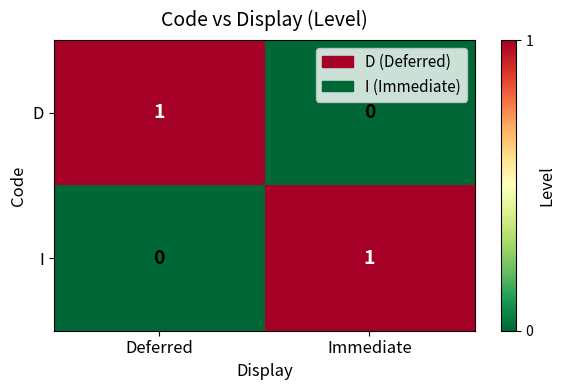

Is it true that D equals 0 at Immediate?

True